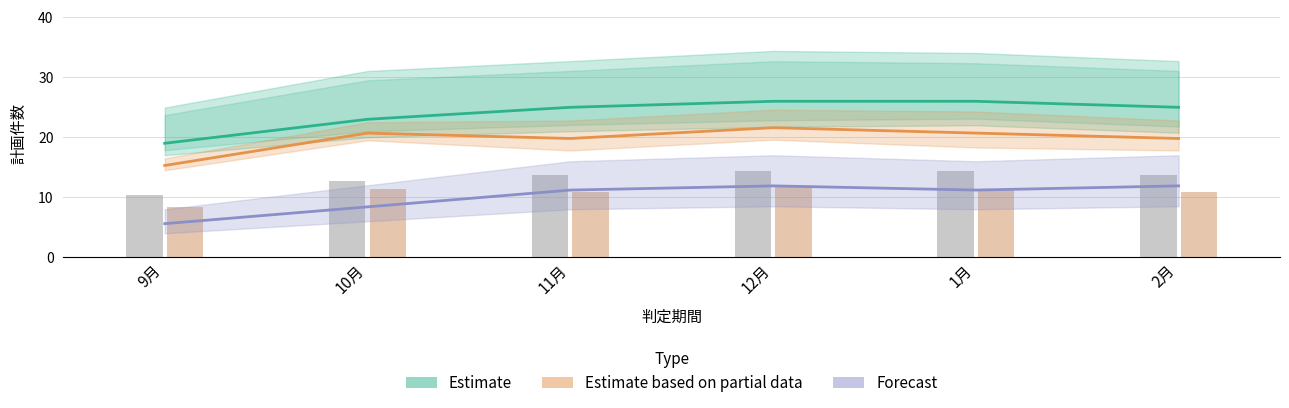

What position from the left is 1月?

5